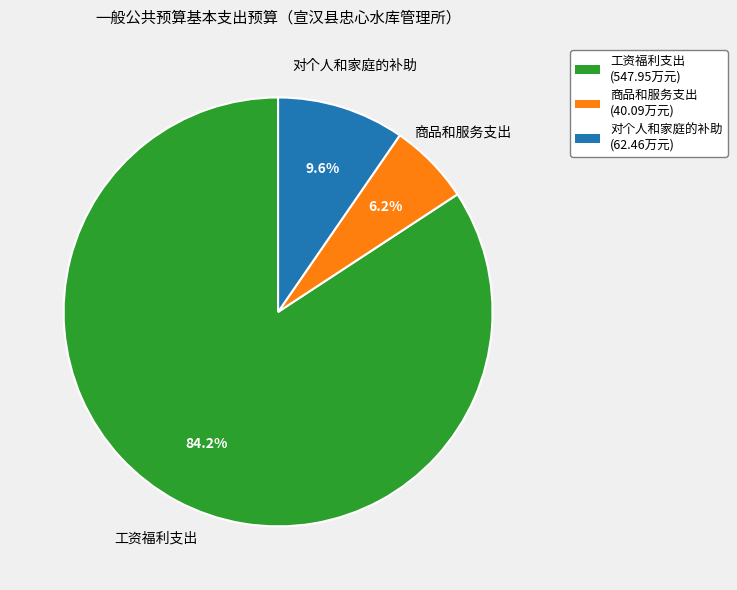

To the nearest percent, what is the difference between the 商品和服务支出 and 工资福利支出 slice percentages?

78%